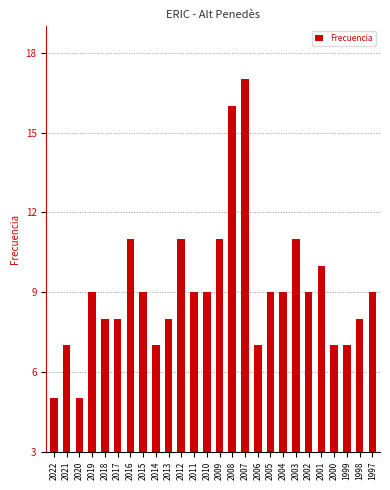

What is the value of the 1st bar from the left?

5